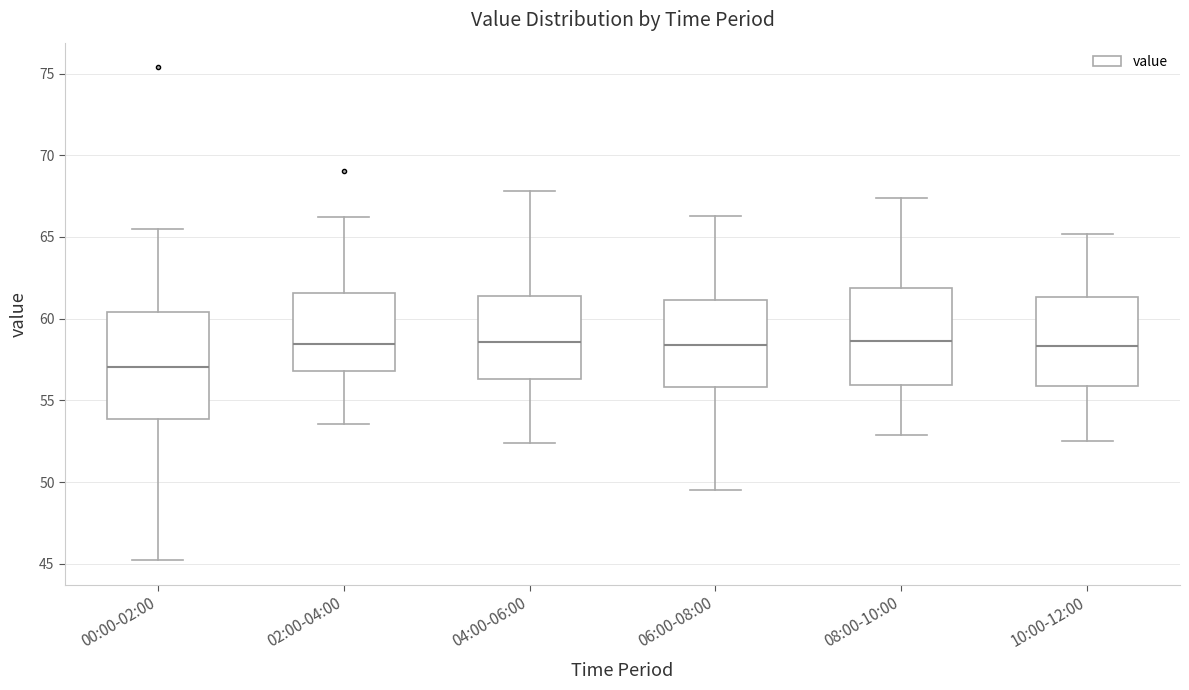

Comparing the boxes themselves (not the whiskers), which one is the tallest?

00:00-02:00